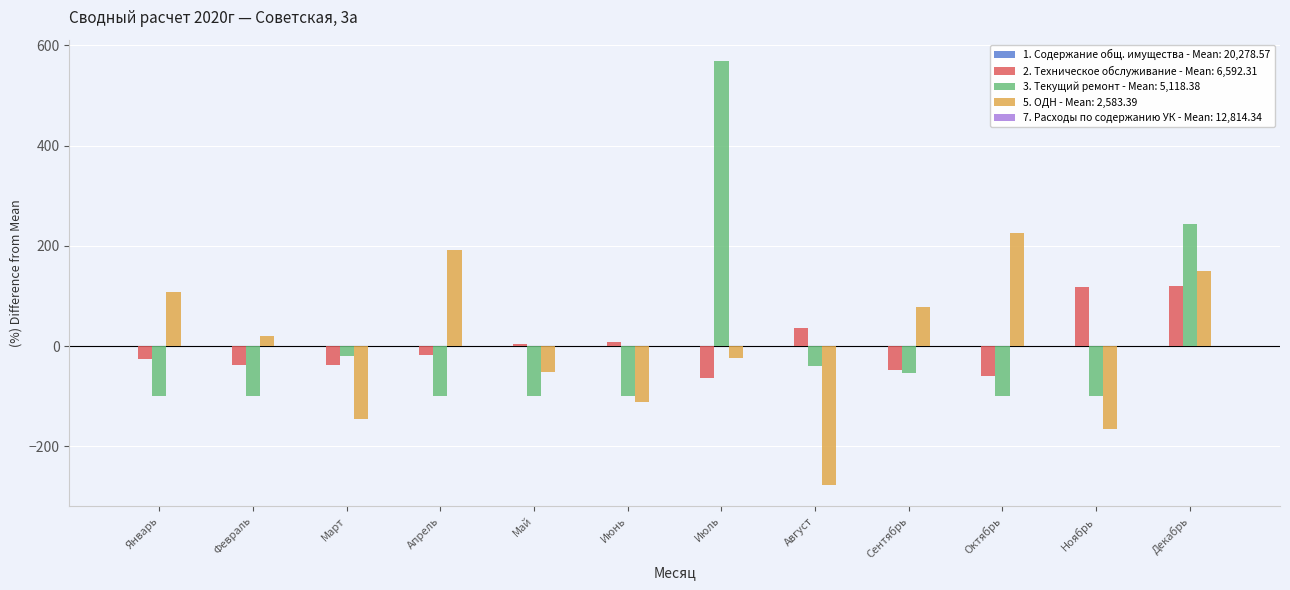

Which category has the highest value across all series?

Июль